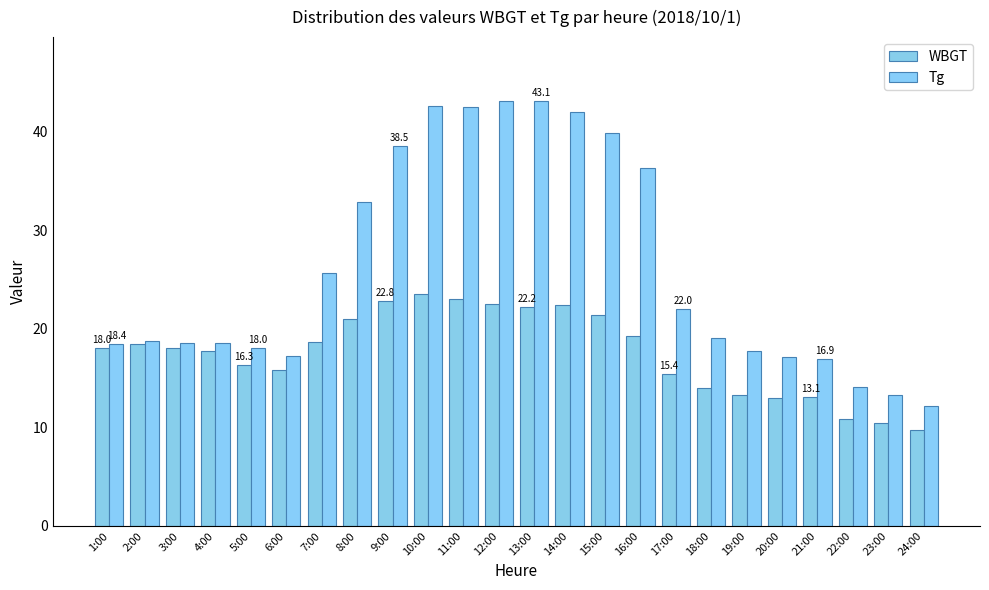

How many data points in Tg are less than 19?

12